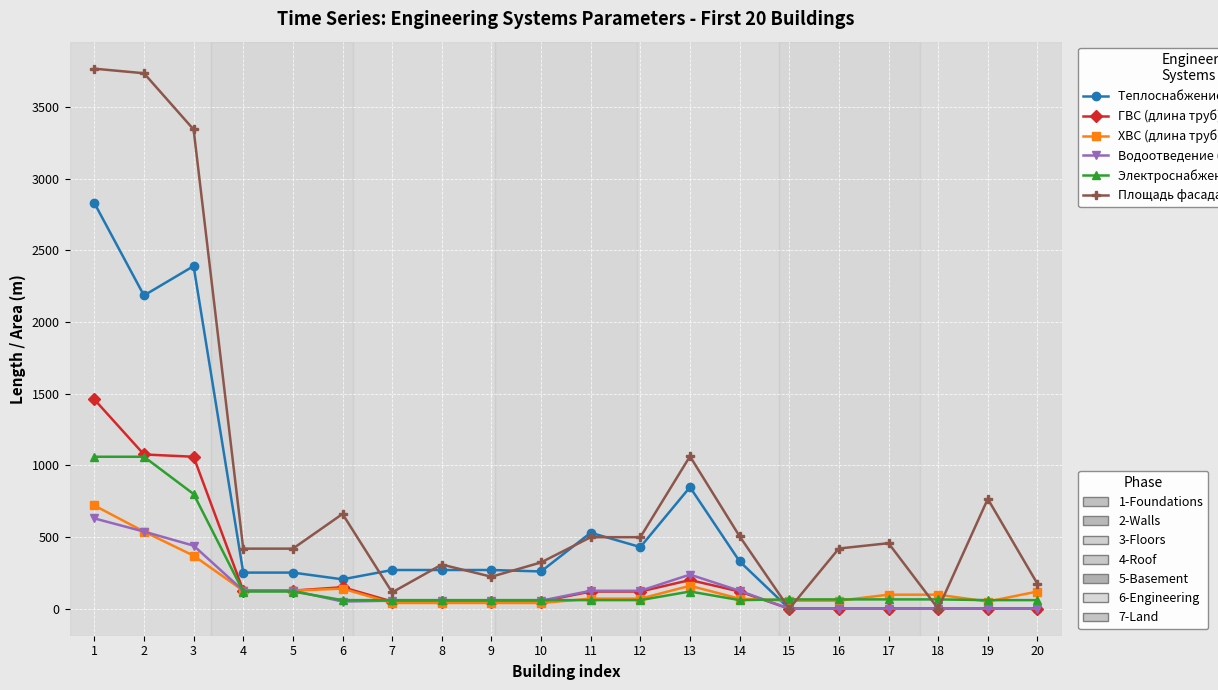

Is it true that ГВС (длина труб) equals 200 at 11?

False